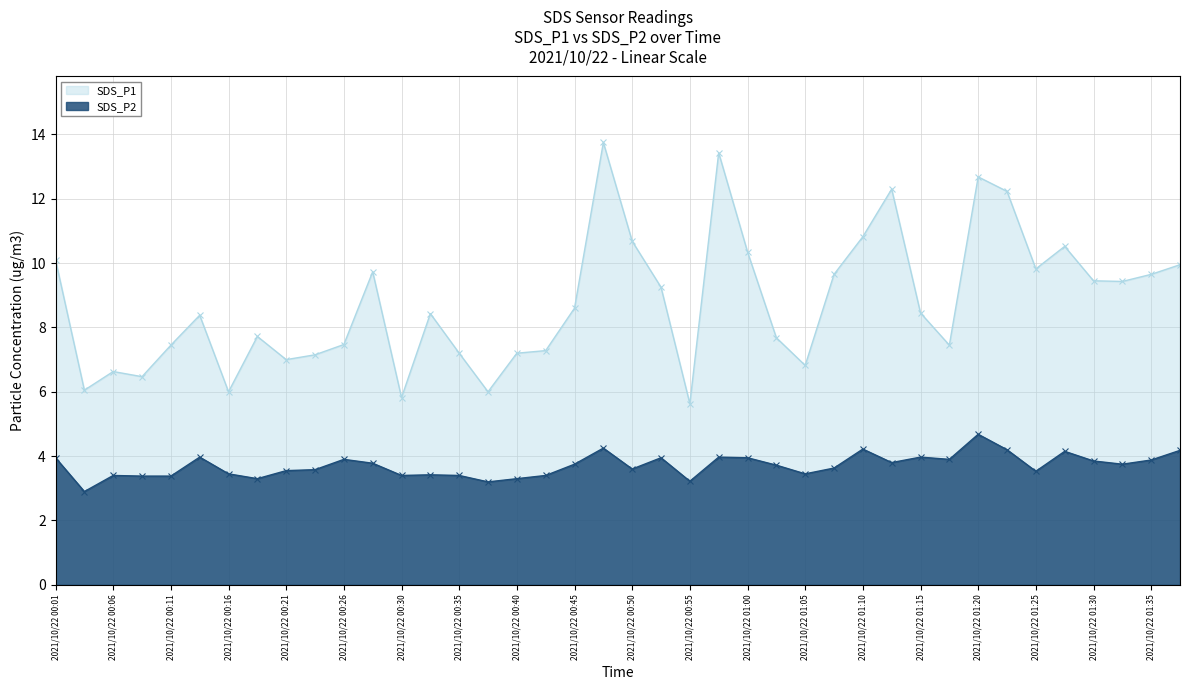

What is the value of the SDS_P1 point at the 37th from the left?

9.4